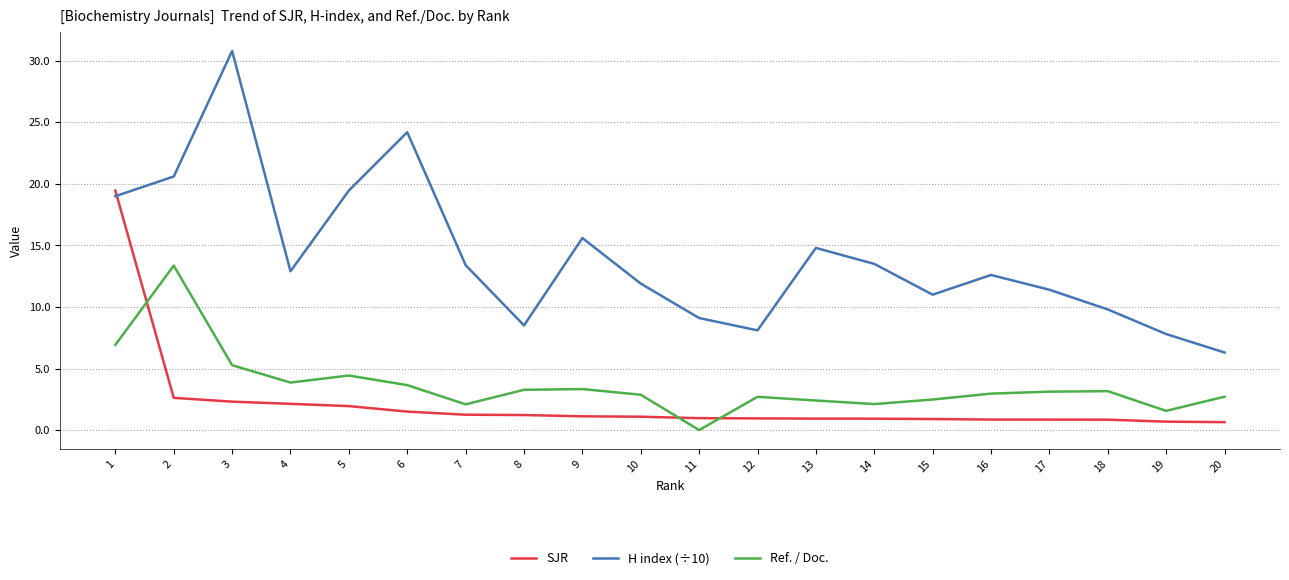

True or false: Ref. / Doc. and SJR intersect in this chart.

True